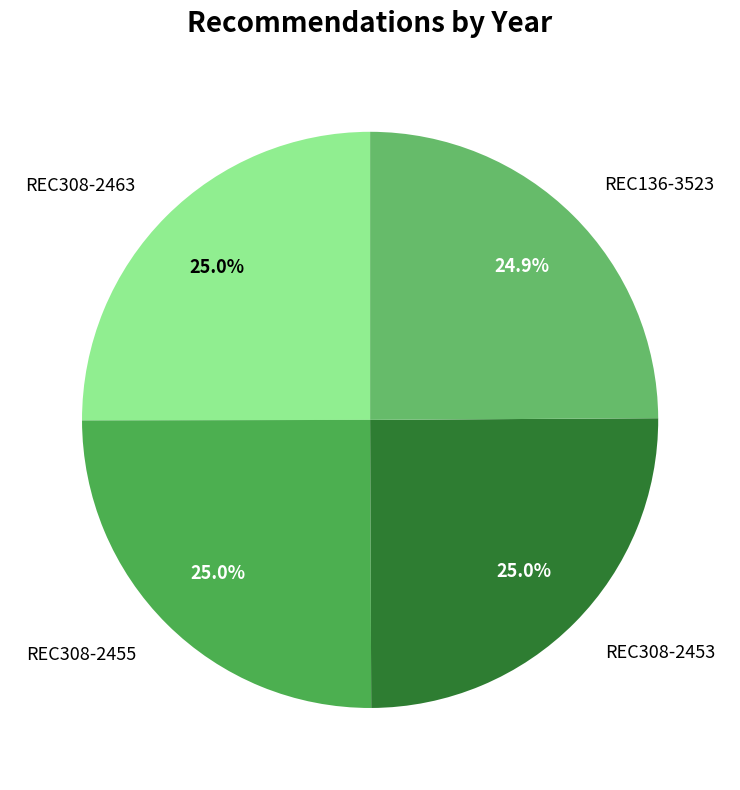

What is the ratio of the value at REC308-2463 to the value at REC308-2455?

1.0